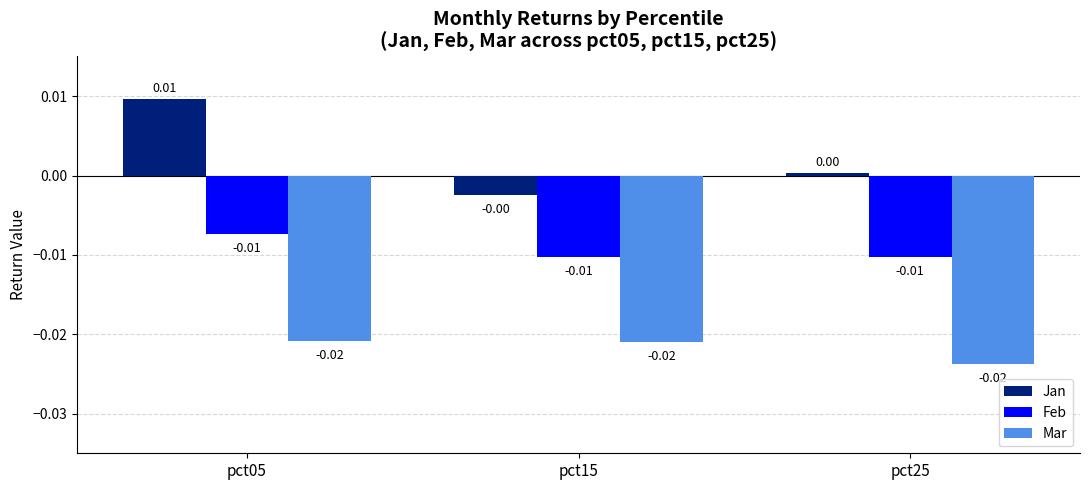

Is the value of Feb at pct05 greater than the value of Jan at pct25?

No